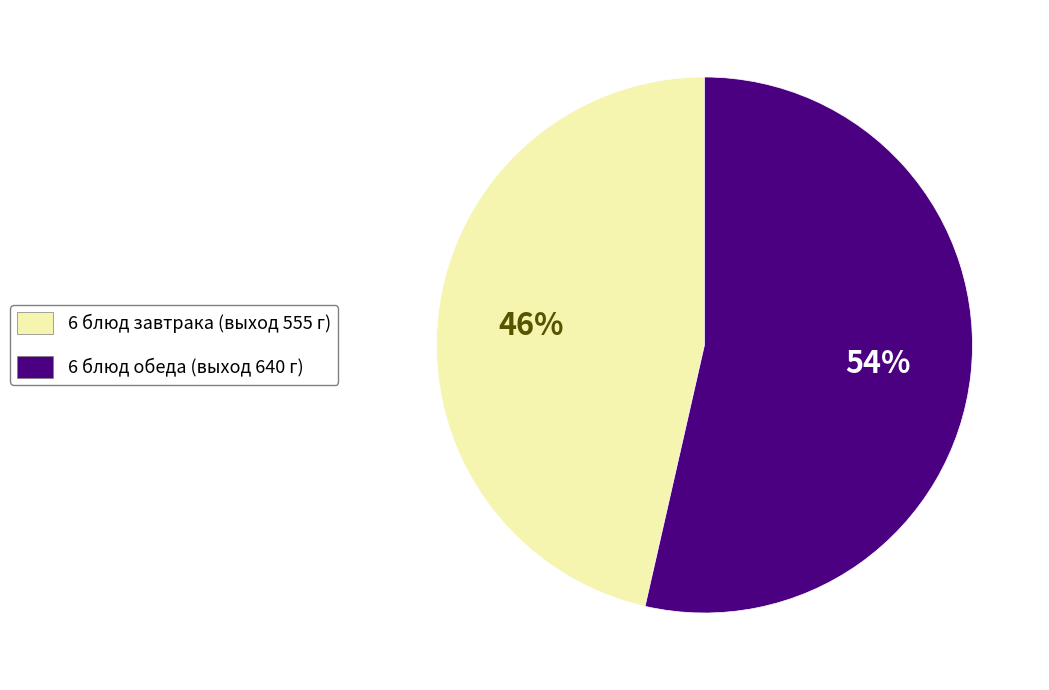

To the nearest percent, what is the average slice percentage?

50%